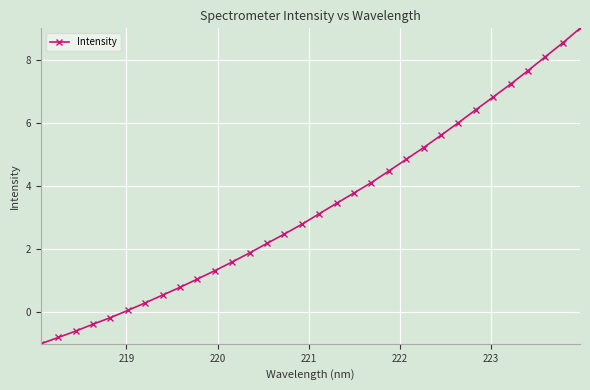

How many lines are shown in the chart?

1